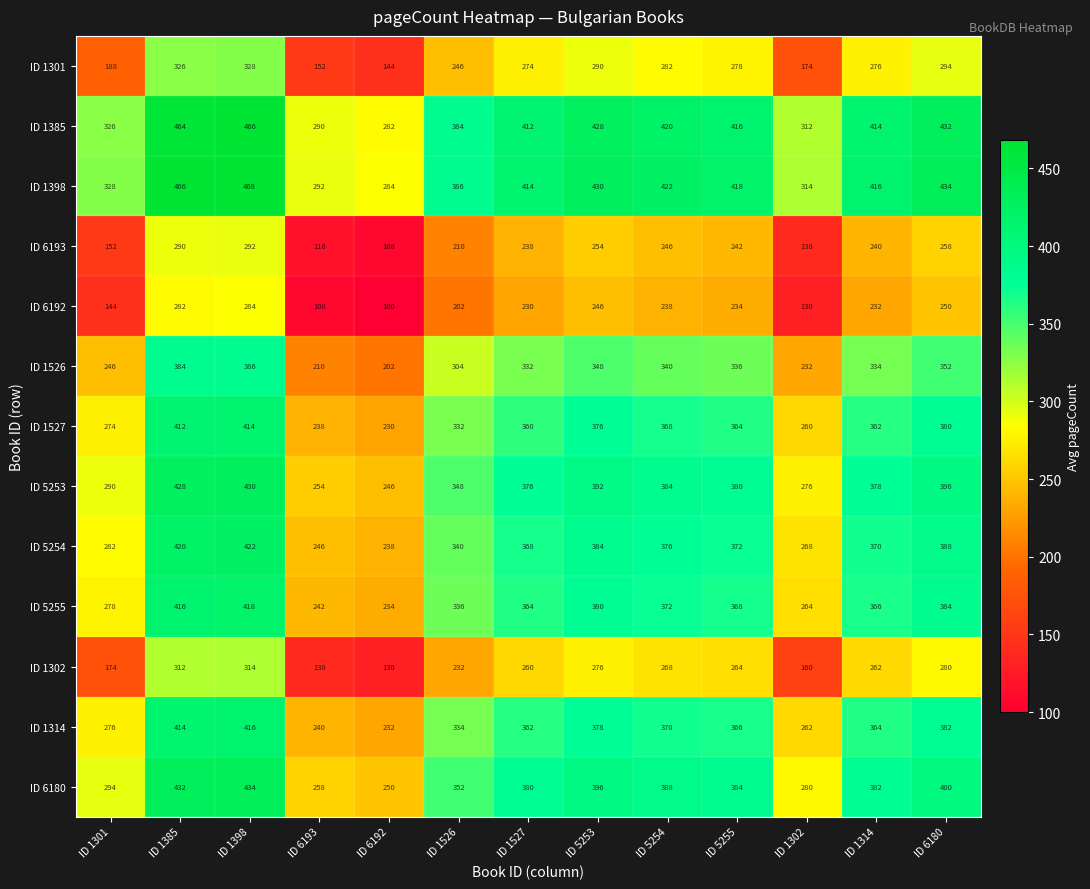

The ID 5255 series shows 364 at ID 1527. True or false?

True